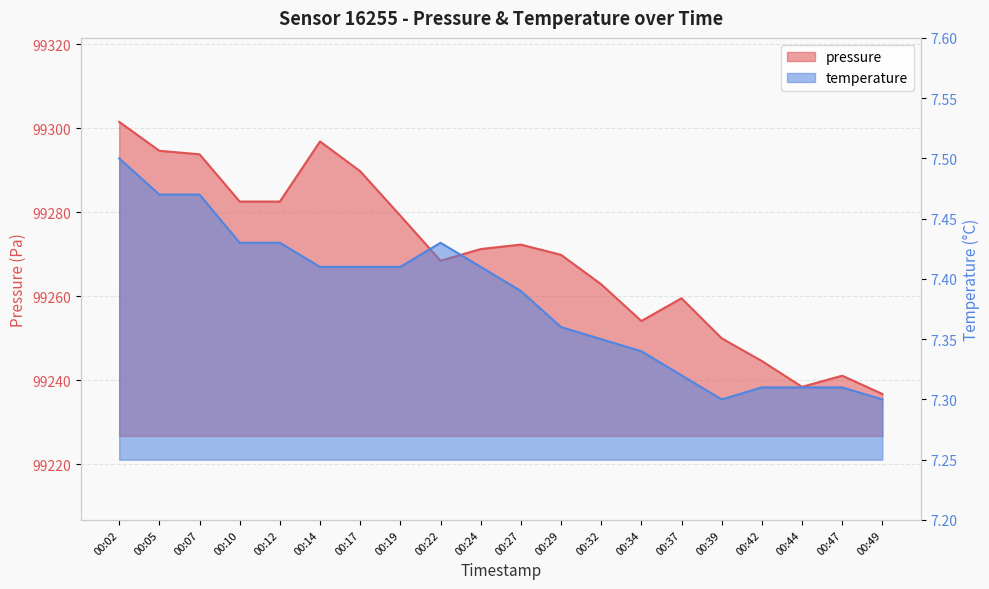

Reading left to right, transcribe all the data shown in this chart.

pressure: 00:02=99301.5	00:05=99294.6	00:07=99293.8	00:10=99282.5	00:12=99282.5	00:14=99296.8	00:17=99289.7	00:19=99279.1	00:22=99268.4	00:24=99271.2	00:27=99272.2	00:29=99269.8	00:32=99262.8	00:34=99254.1	00:37=99259.5	00:39=99249.9	00:42=99244.5	00:44=99238.4	00:47=99241.0	00:49=99236.7
temperature: 00:02=7.5	00:05=7.5	00:07=7.5	00:10=7.4	00:12=7.4	00:14=7.4	00:17=7.4	00:19=7.4	00:22=7.4	00:24=7.4	00:27=7.4	00:29=7.4	00:32=7.3	00:34=7.3	00:37=7.3	00:39=7.3	00:42=7.3	00:44=7.3	00:47=7.3	00:49=7.3